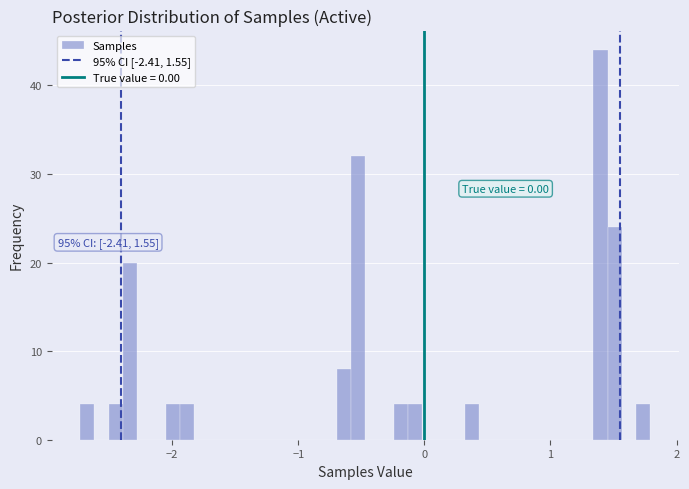

Read against the x-axis, roughly where is the centre of the tallest bar?

1.4